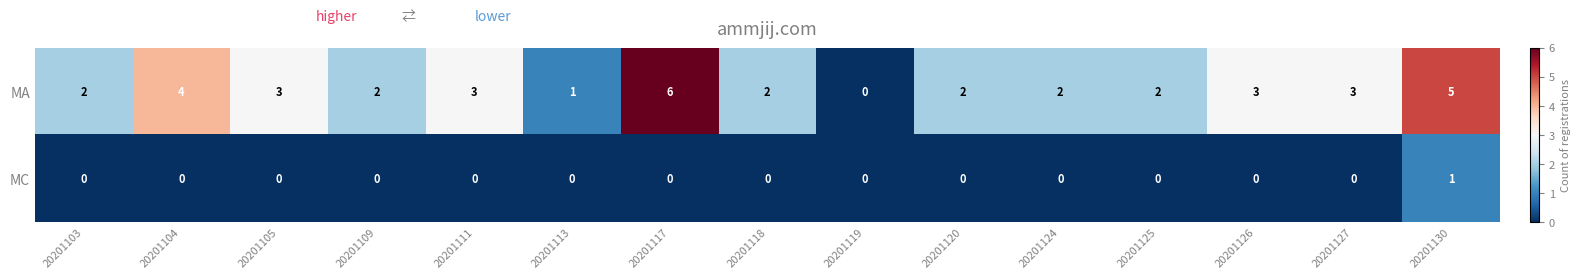

Is the value of MA at 20201109 greater than the value of MC at 20201120?

Yes